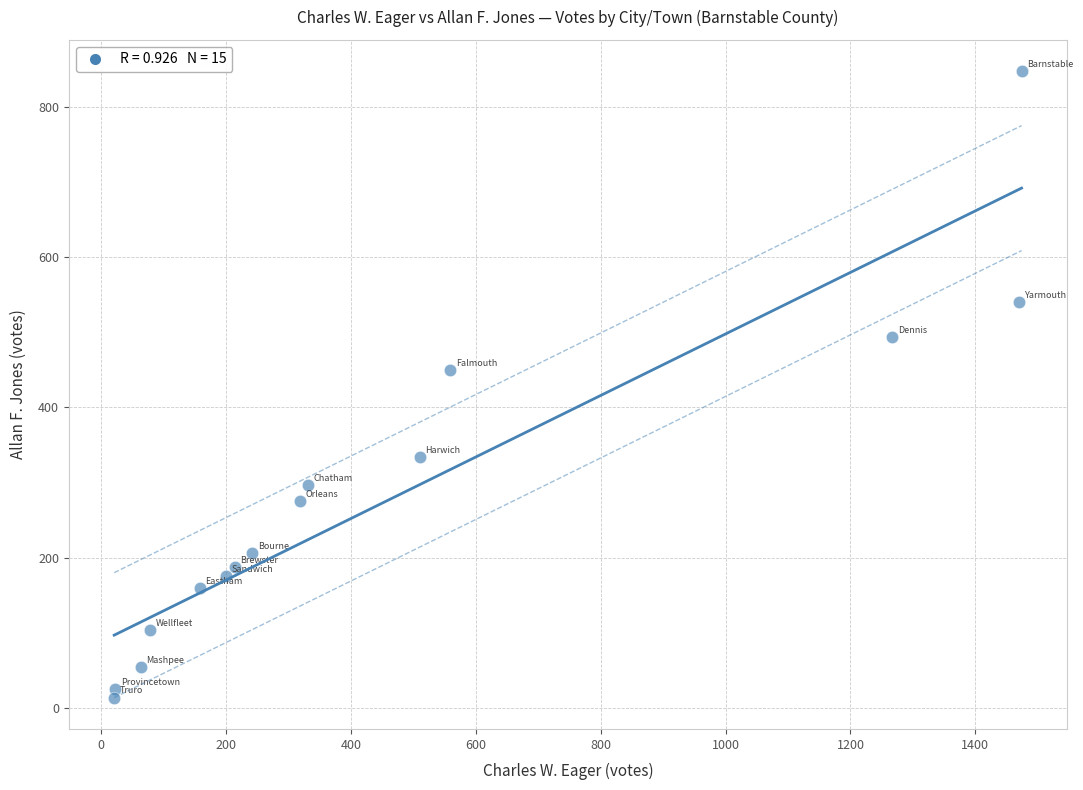

What Y value in the scatter plot is closest to 430?

450